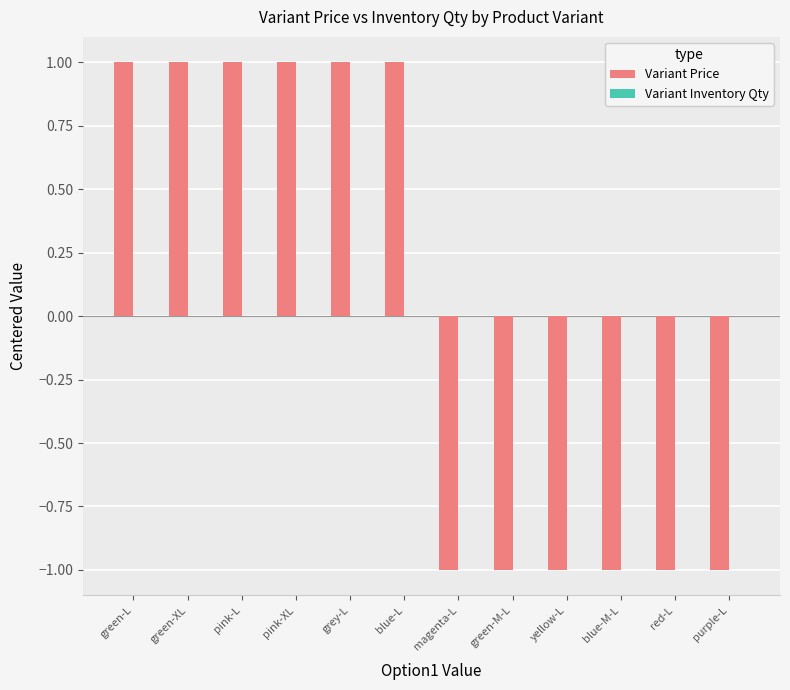

Reading left to right, what are all the values shown in this chart?

green-L=1	green-XL=1	pink-L=1	pink-XL=1	grey-L=1	blue-L=1	magenta-L=-1	green-M-L=-1	yellow-L=-1	blue-M-L=-1	red-L=-1	purple-L=-1